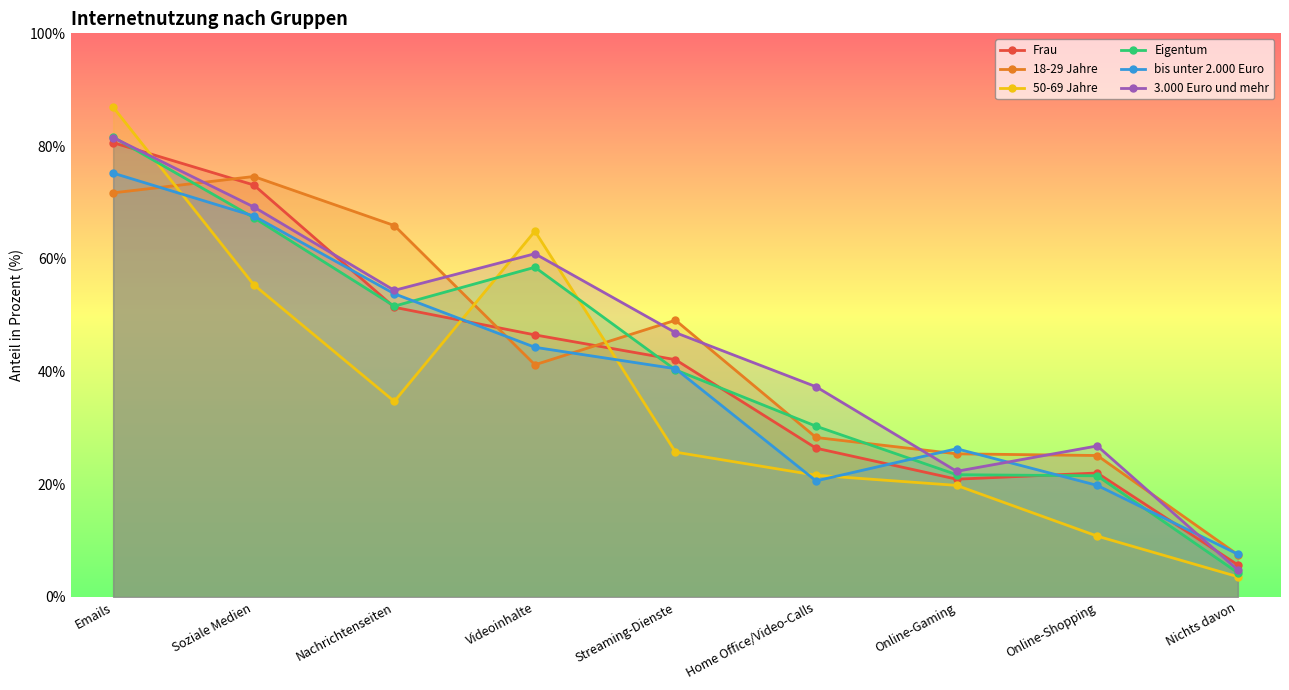

How many interior local peaks does the Eigentum series have?

1